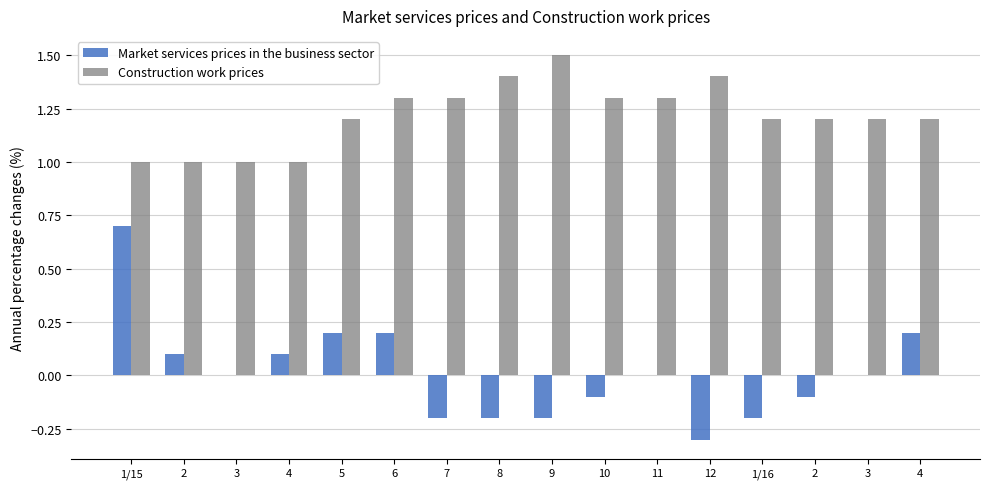

How many groups of bars are there?

16